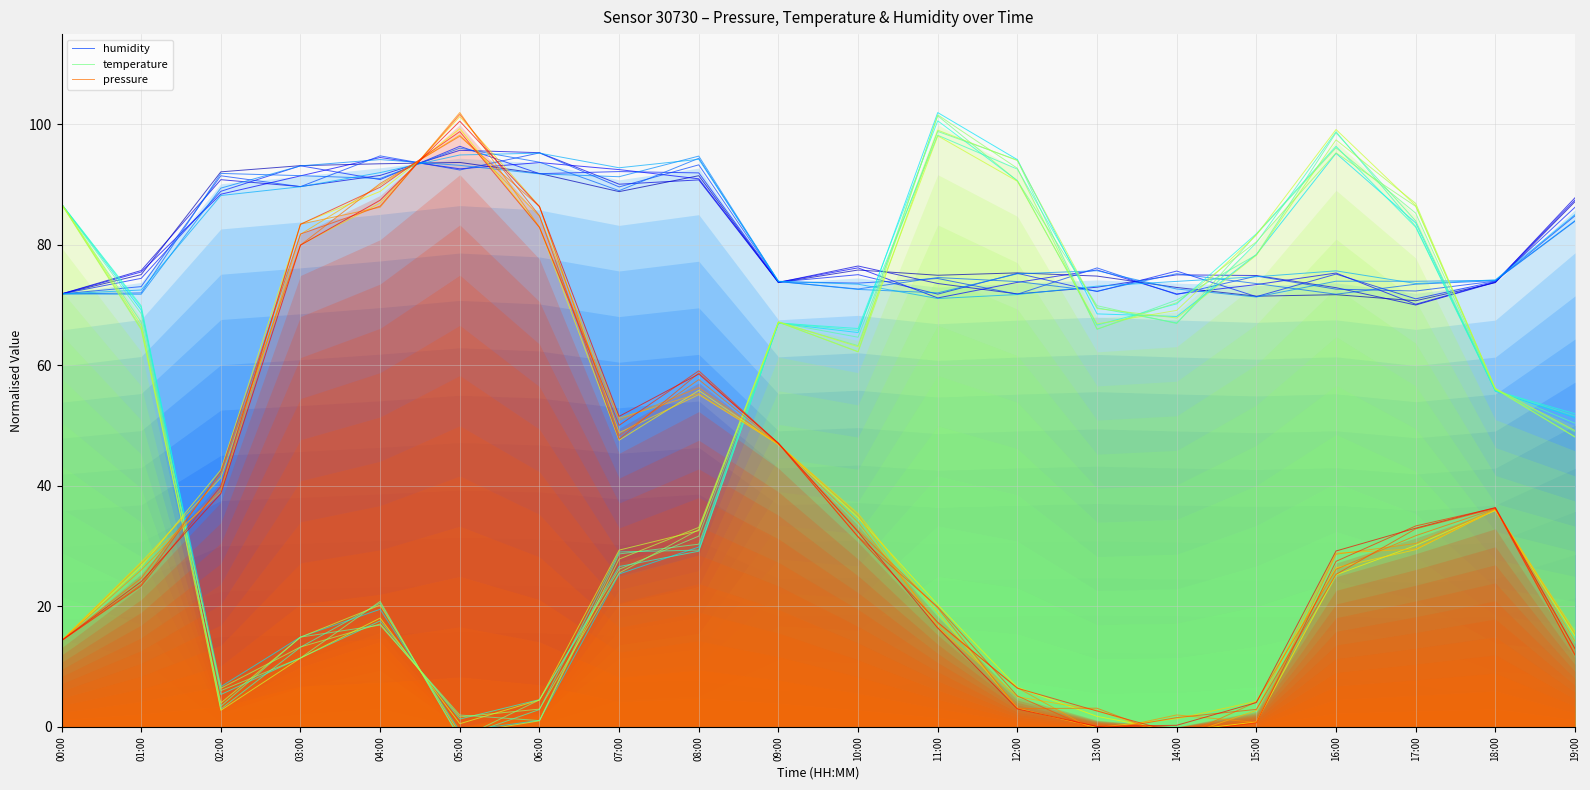

How many values in temperature are above zero?

19